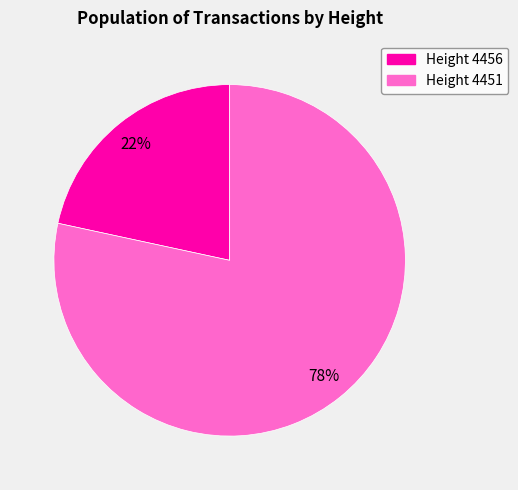

To the nearest percent, what percentage of the pie is Height 4451?

78%